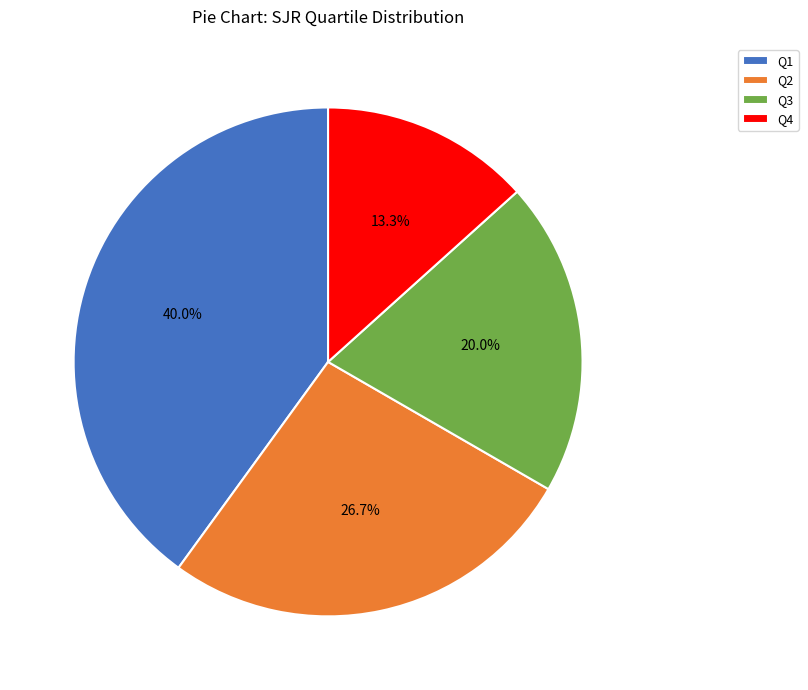

Count the number of slices in the pie.

4